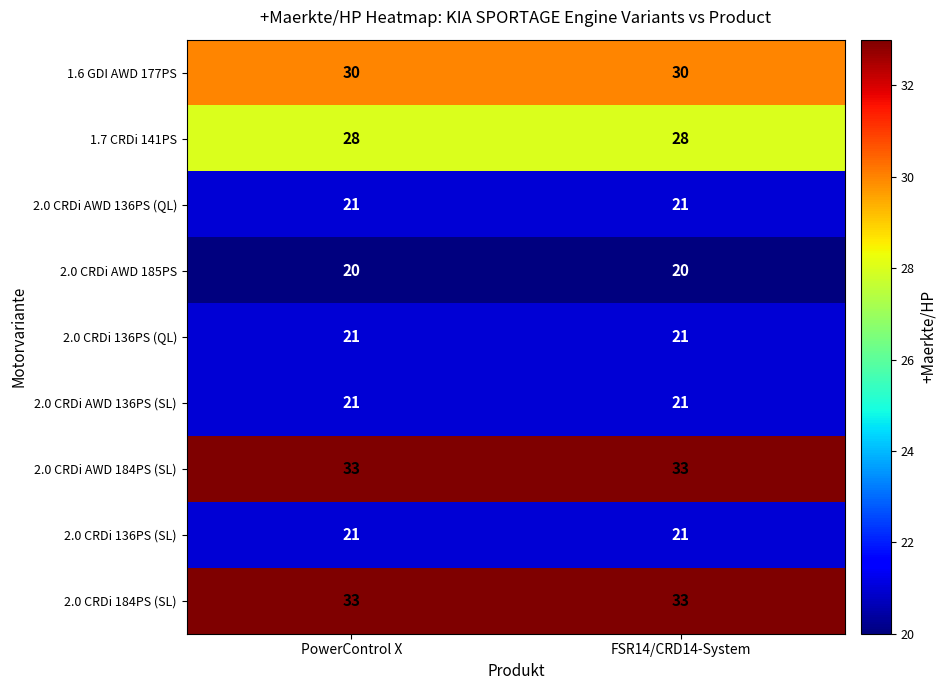

How many series are shown in this chart?

9